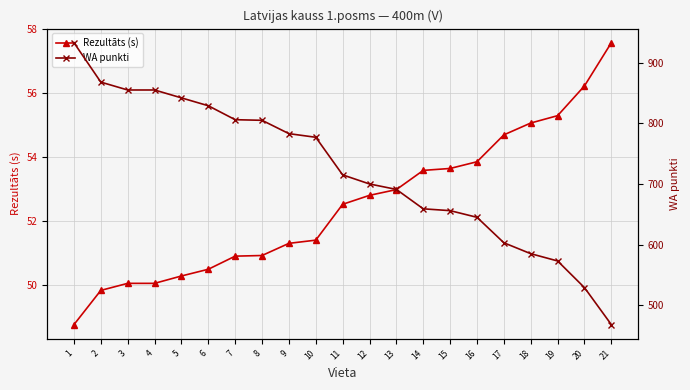

How many values in the Rezultāts (s) series exceed 52?

11